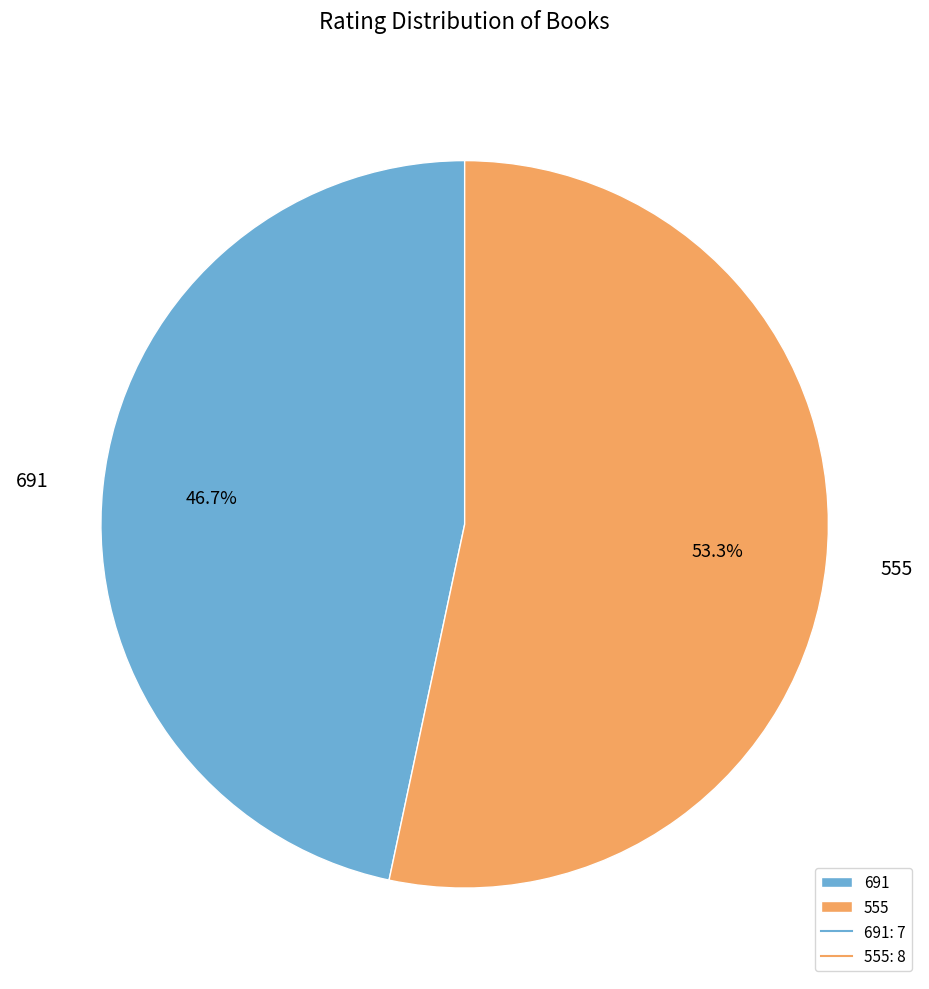

To the nearest percent, what percentage of the pie is 691?

47%